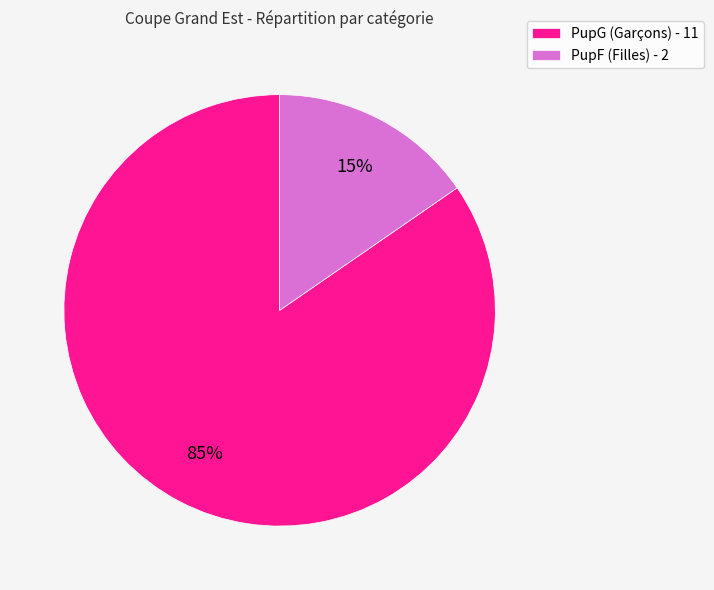

How many segments does this pie chart have?

2